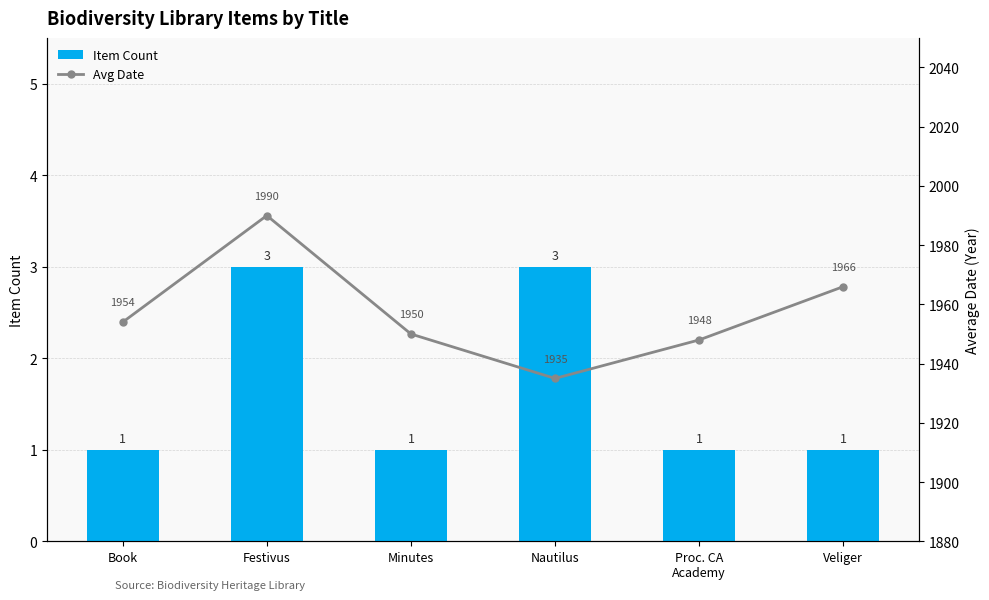

At Veliger, list the series in order from largest to smallest.

Avg Date, Item Count